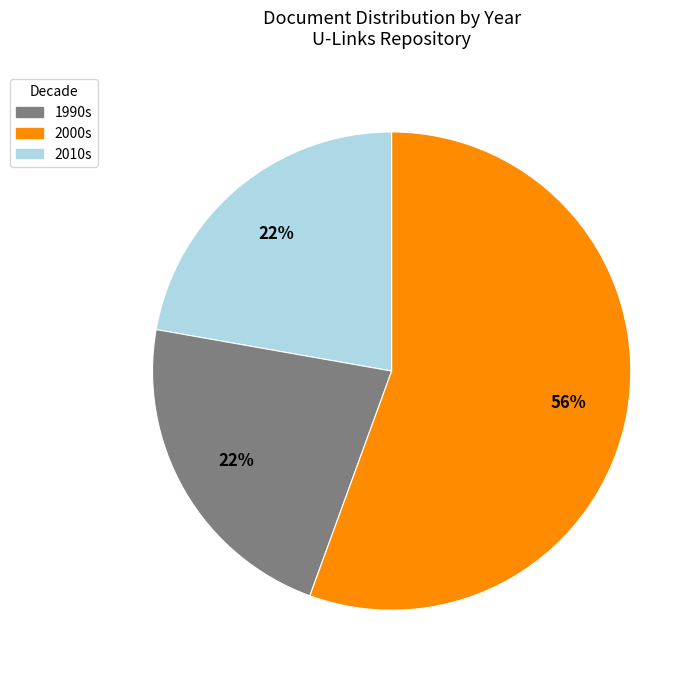

How many slices are in this pie chart?

3